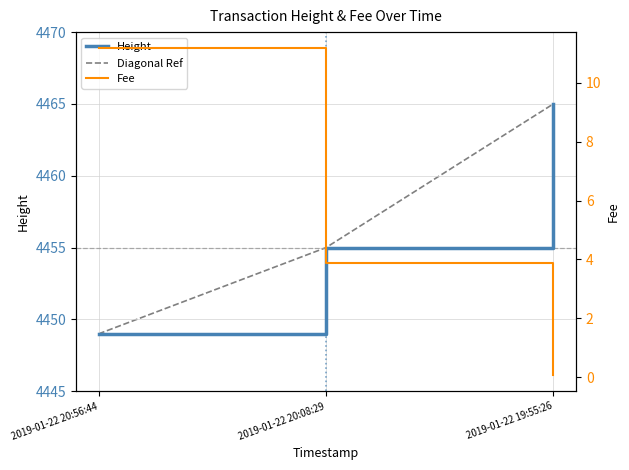

How many lines are shown in the chart?

3